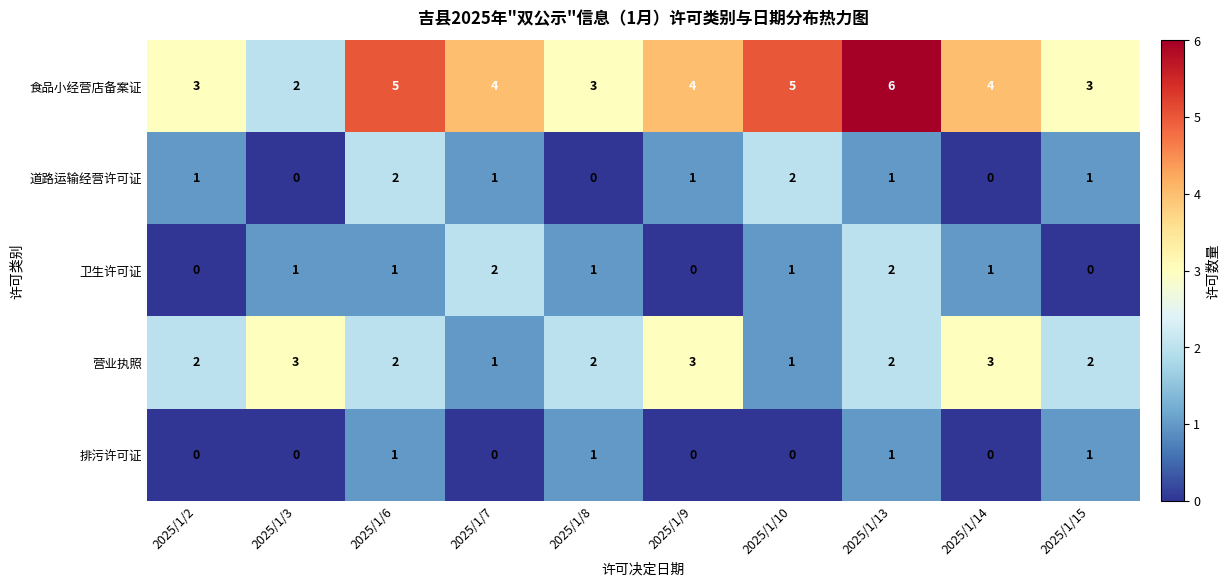

How many data points does each series have?

10